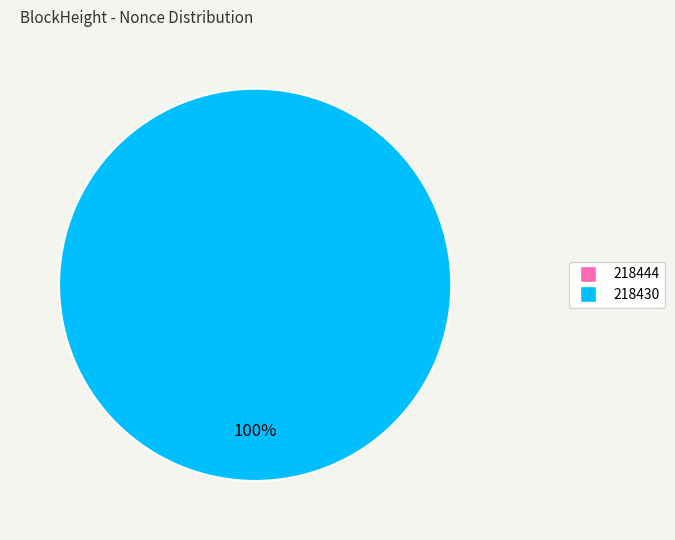

Is there a majority slice in this chart?

Yes